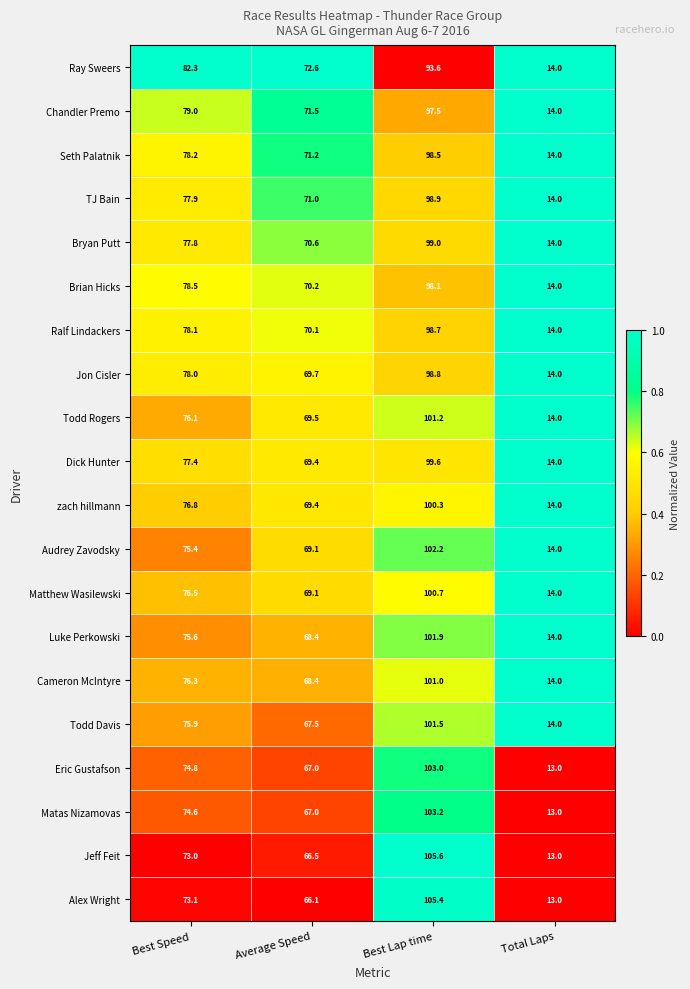

What is the spread (max minus min) of values at Average Speed?

6.5